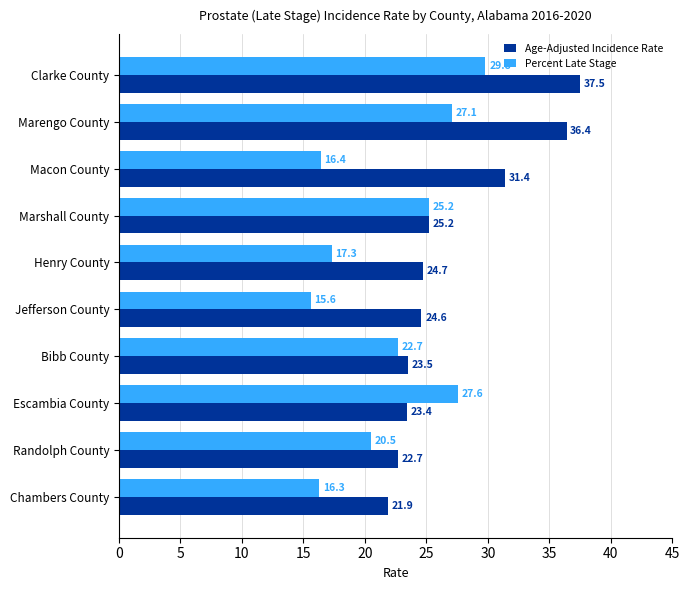

List the labels in order of Percent Late Stage value, smallest first.

Jefferson County, Chambers County, Macon County, Henry County, Randolph County, Bibb County, Marshall County, Marengo County, Escambia County, Clarke County